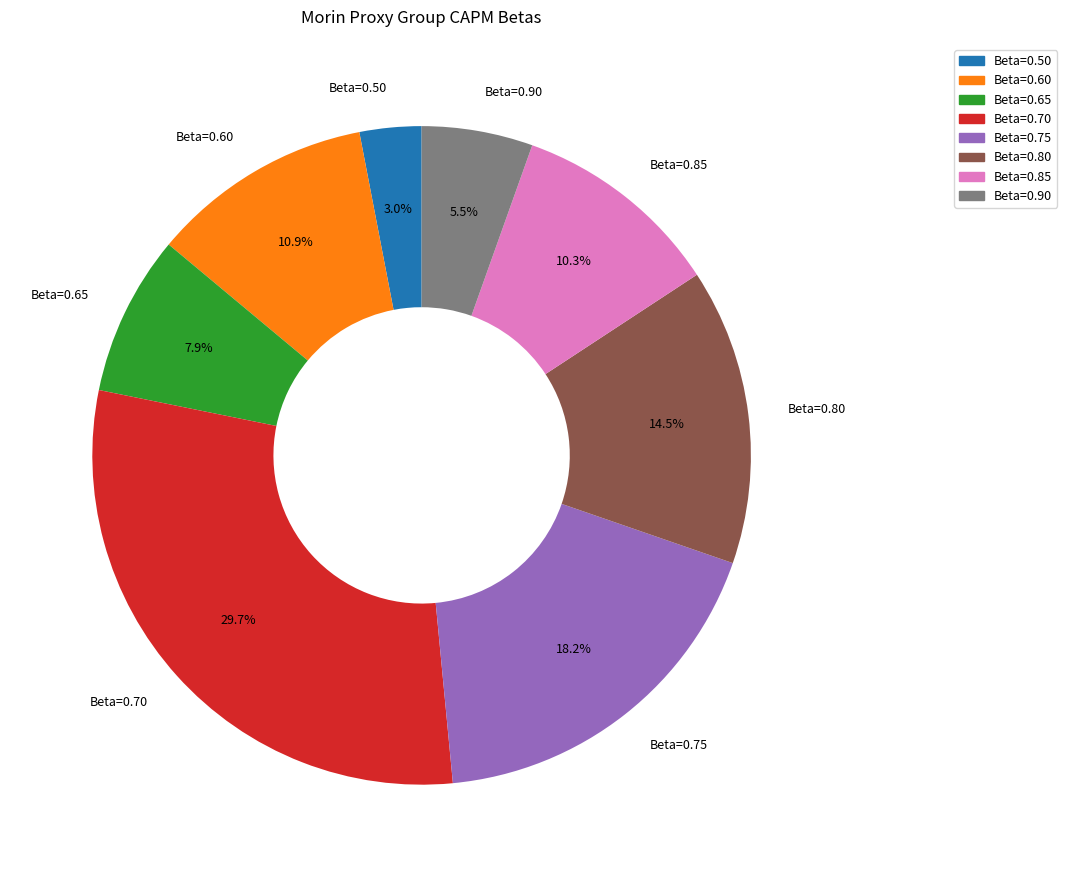

Is there a majority slice in this chart?

No